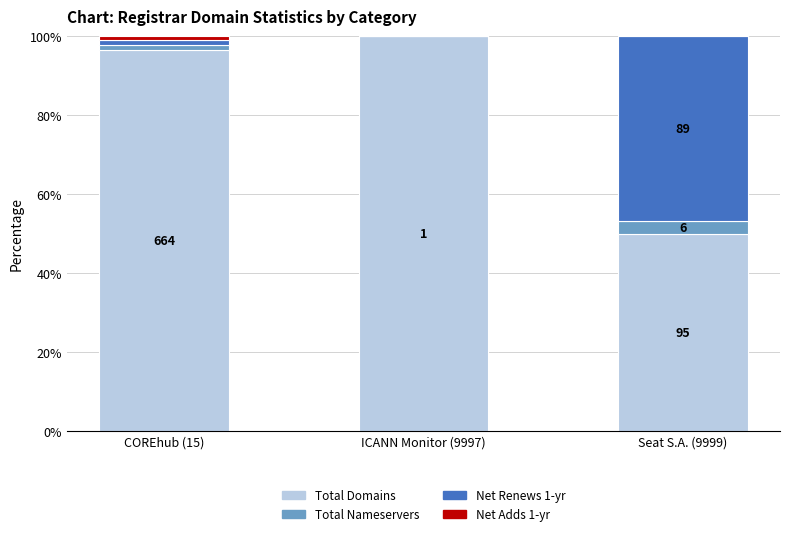

What is the highest value of the Total Domains series?

100.0